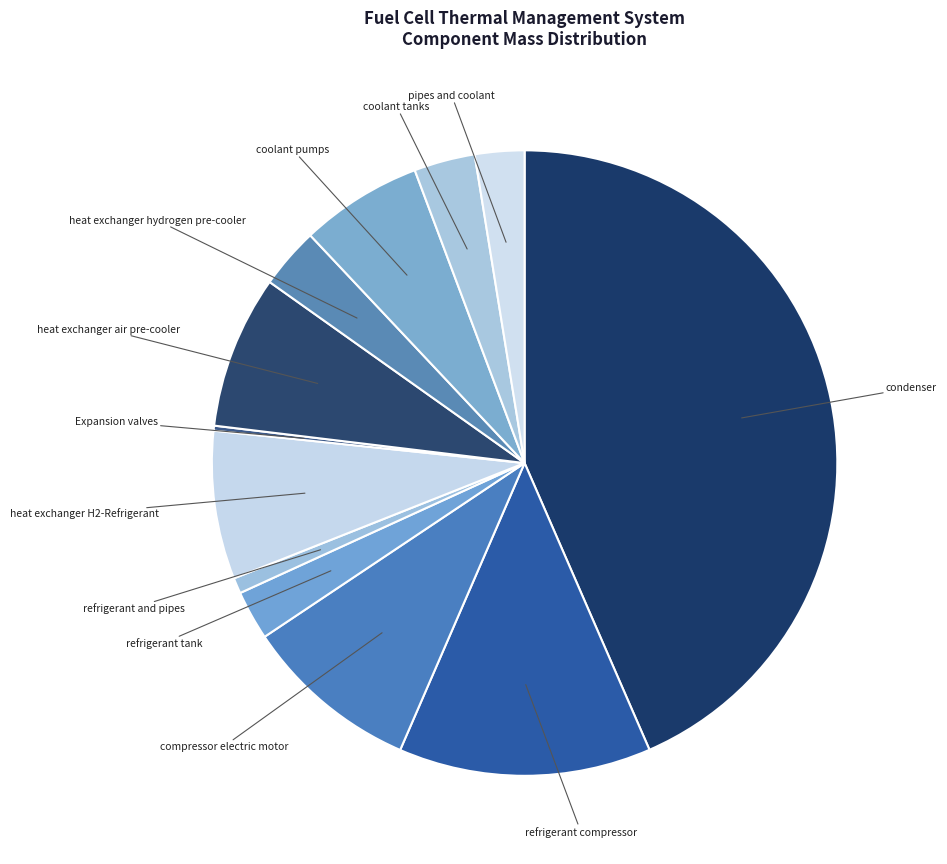

Which slice is the largest?

condenser